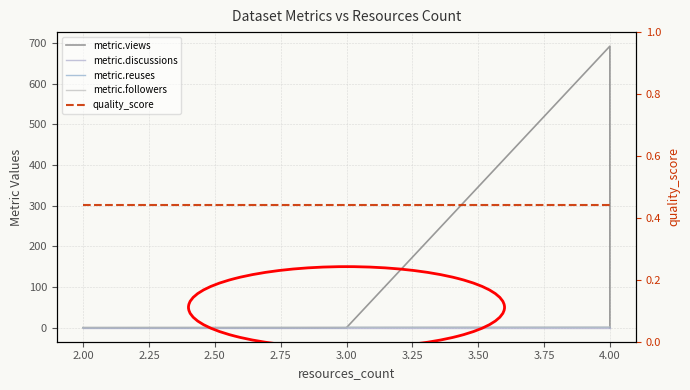

True or false: metric.views and metric.discussions intersect in this chart.

False